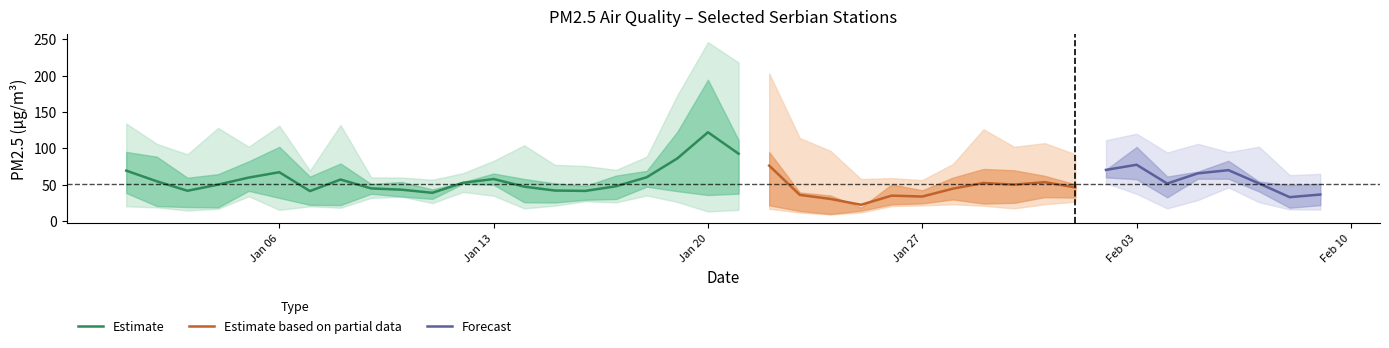

What is the highest value of the Estimate series?

122.0